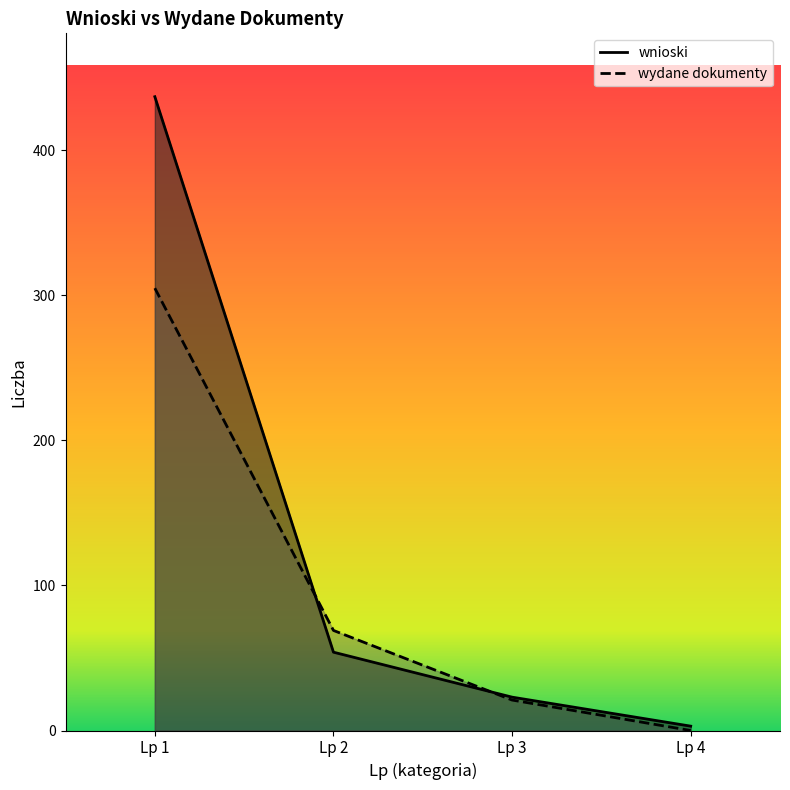

What are all the series names shown in the legend?

wnioski, wydane dokumenty